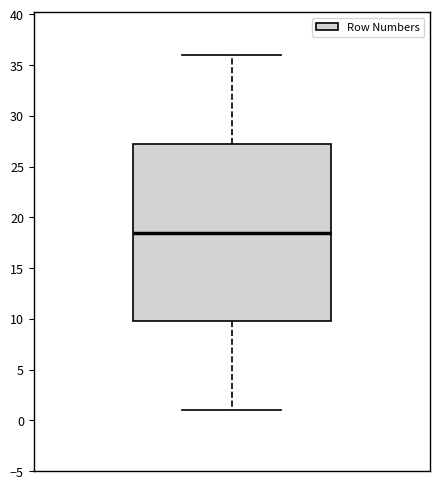

Where does the median line of the box sit on the y-axis? The values are not printed on the chart, so give them approximately, as read against the axis.

18.5